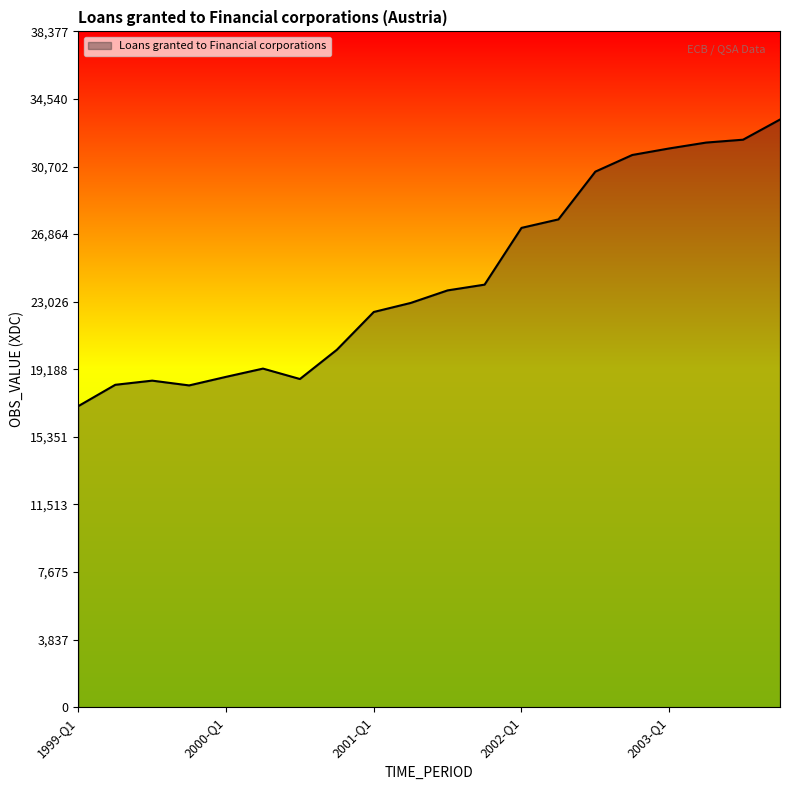

What is the ratio of the value at 15 to the value at 13?

1.1